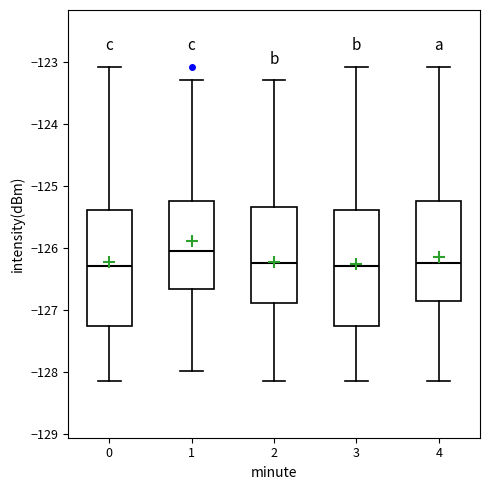

Reading left to right, read every box against the y-axis: the position of its median line, the range the box covers, and the ends of its whiskers. The values are not printed on the chart, so give them approximately, as read against the axis.

0: median -126.3, box -127.3 to -125.4, whiskers -128.2 to -123.1
1: median -126.1, box -126.7 to -125.2, whiskers -128.0 to -123.3
2: median -126.2, box -126.9 to -125.3, whiskers -128.2 to -123.3
3: median -126.3, box -127.3 to -125.4, whiskers -128.2 to -123.1
4: median -126.2, box -126.9 to -125.2, whiskers -128.2 to -123.1